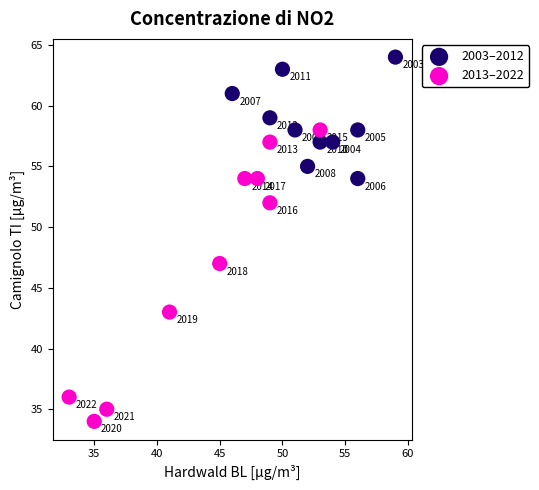

Which series contains the lowest Y value?

2013–2022